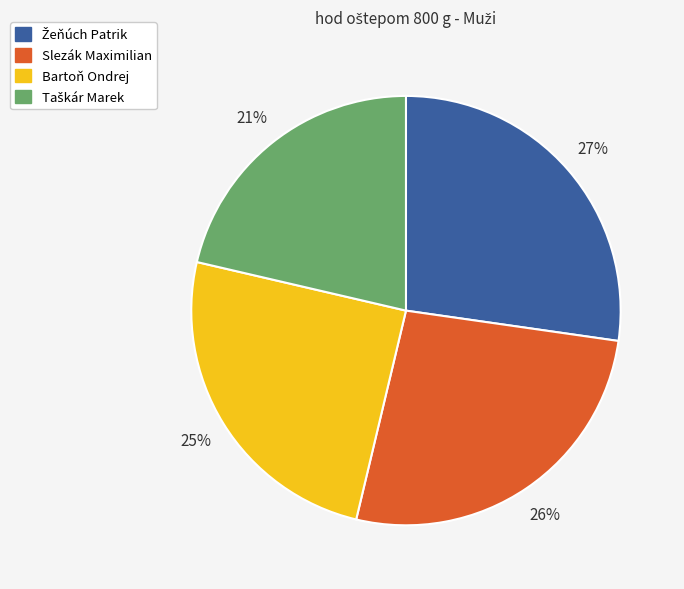

To the nearest percent, what percentage of the pie is Slezák Maximilian?

26%